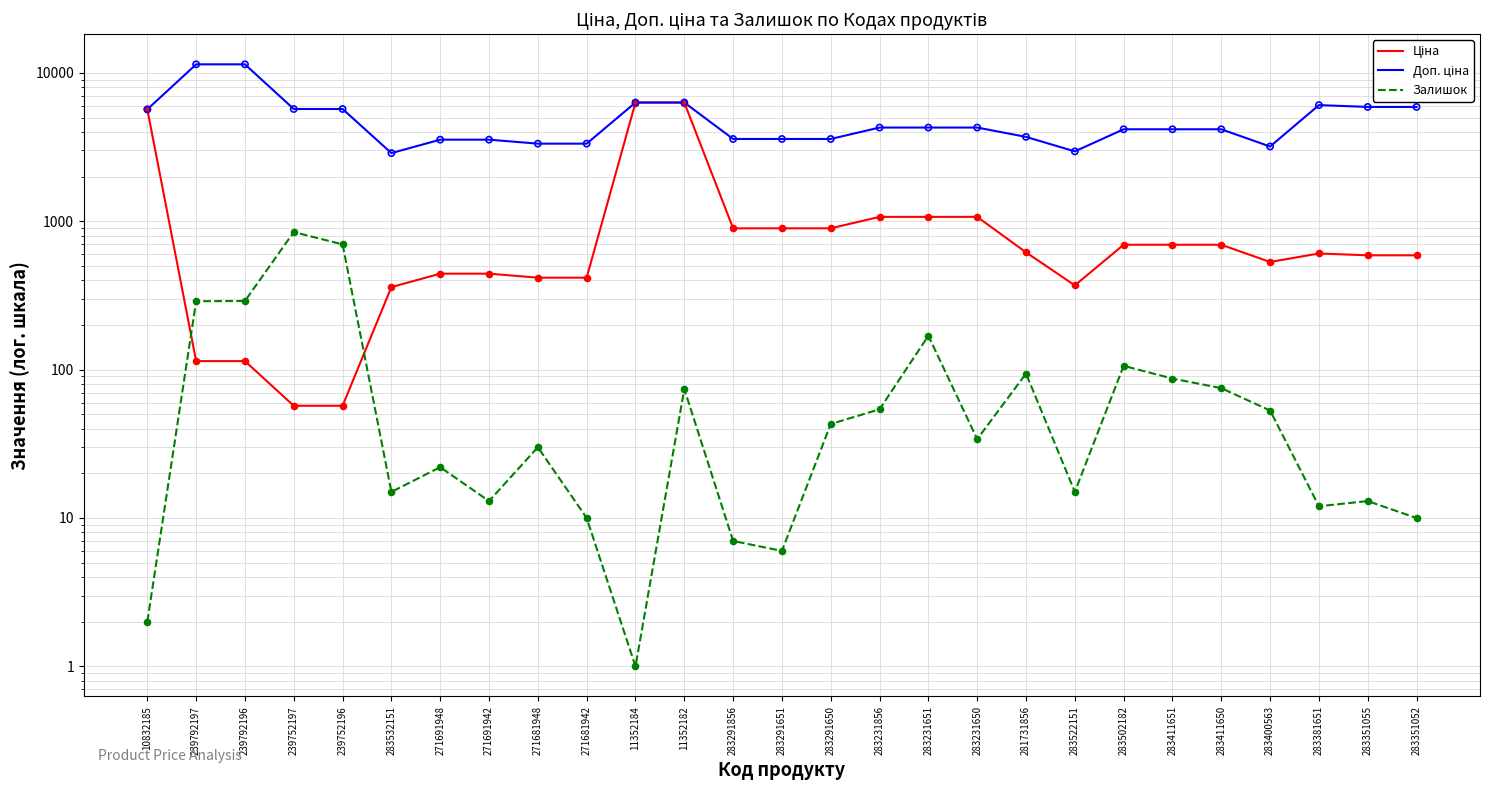

What are all the series names shown in the legend?

Ціна, Доп. ціна, Залишок